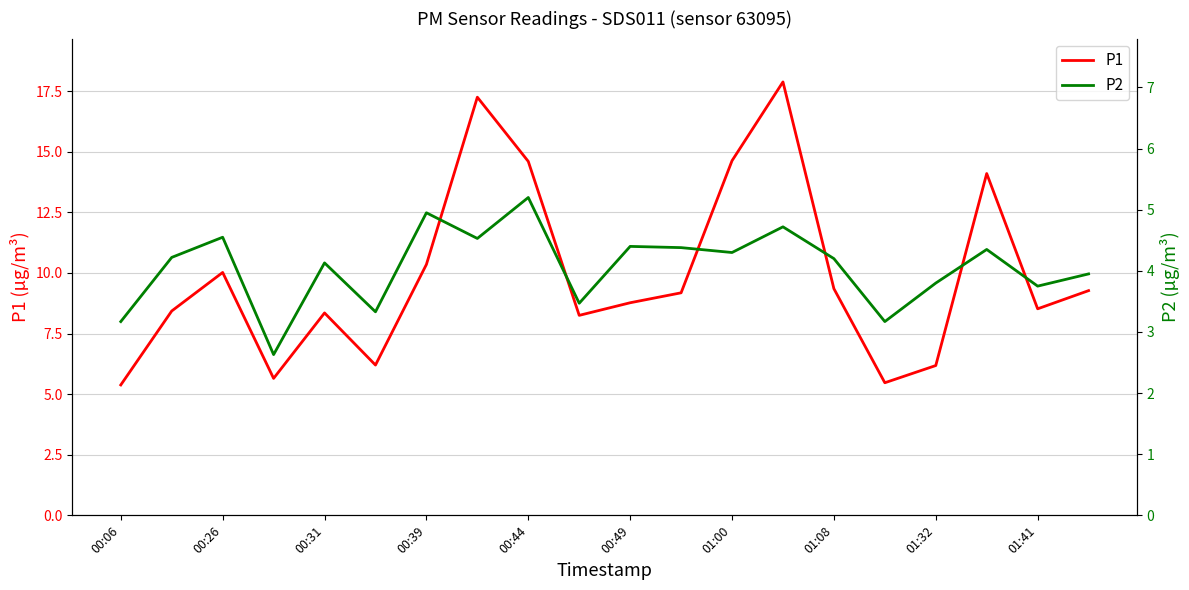

What is the lowest value of the P1 series?

5.4